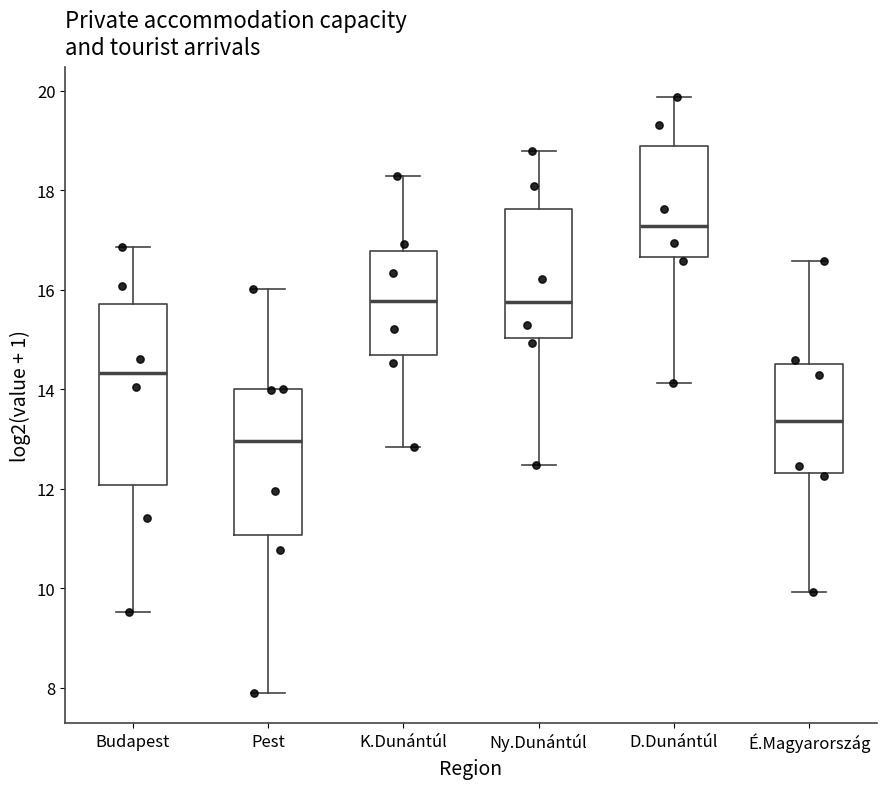

Where does the lower whisker of the box for Ny.Dunántúl end on the y-axis? The values are not printed on the chart, so give them approximately, as read against the axis.

12.4